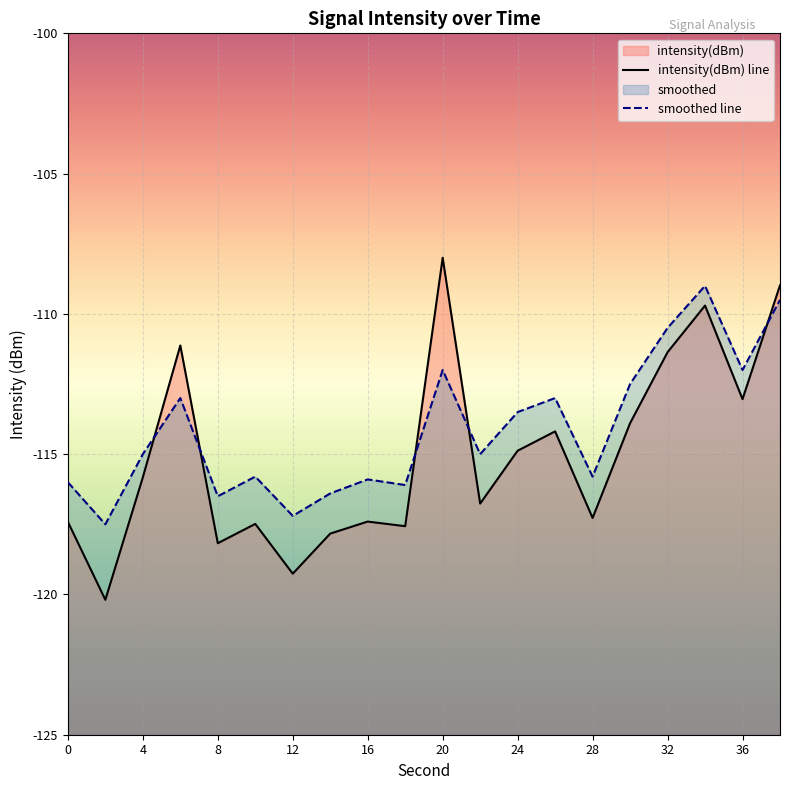

Between which two adjacent categories do intensity(dBm) and smoothed first intersect?

4 and 6